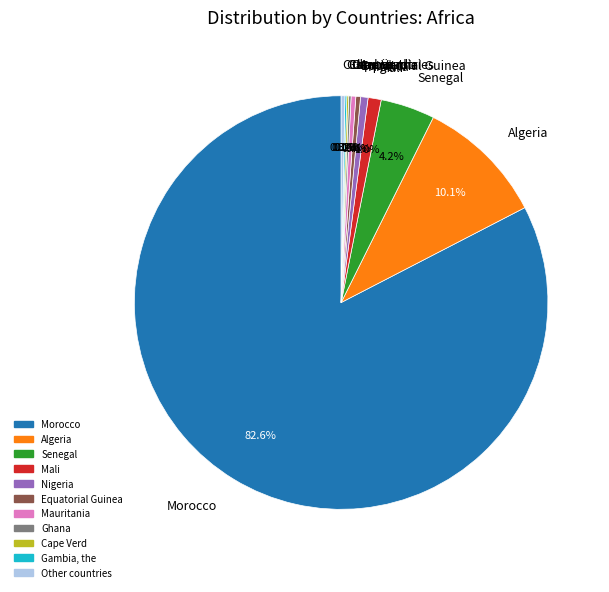

Do Morocco and Senegal together represent more than half of the pie?

Yes